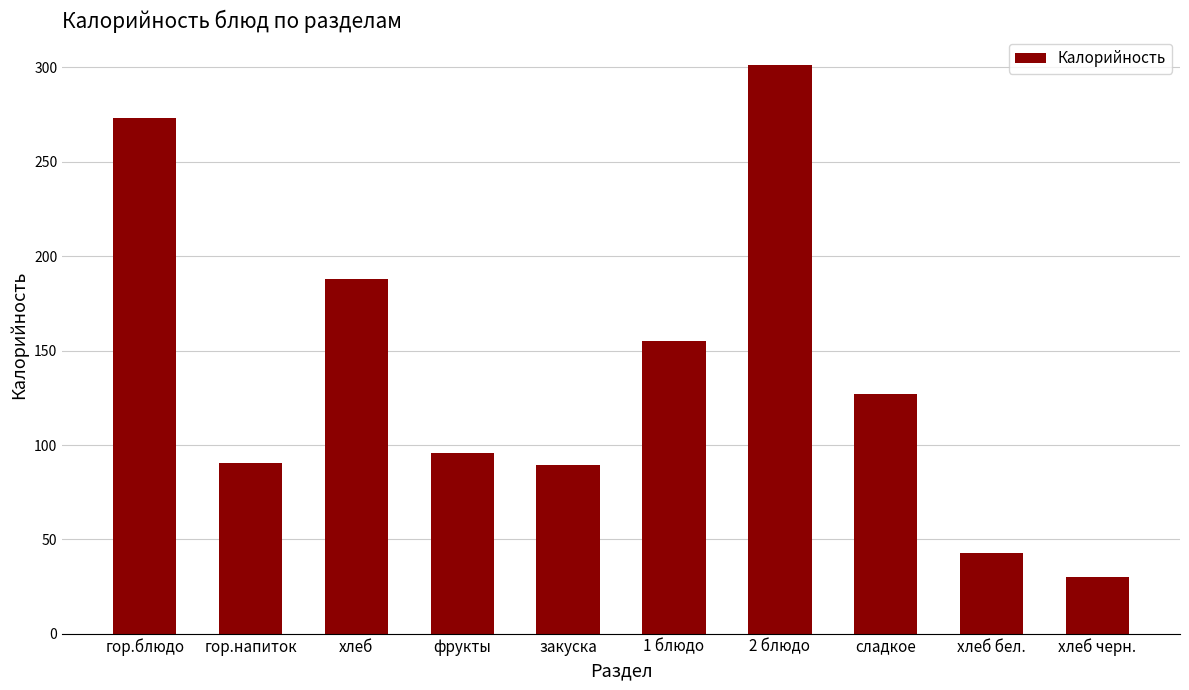

What is the difference between the maximum and minimum values?

270.9